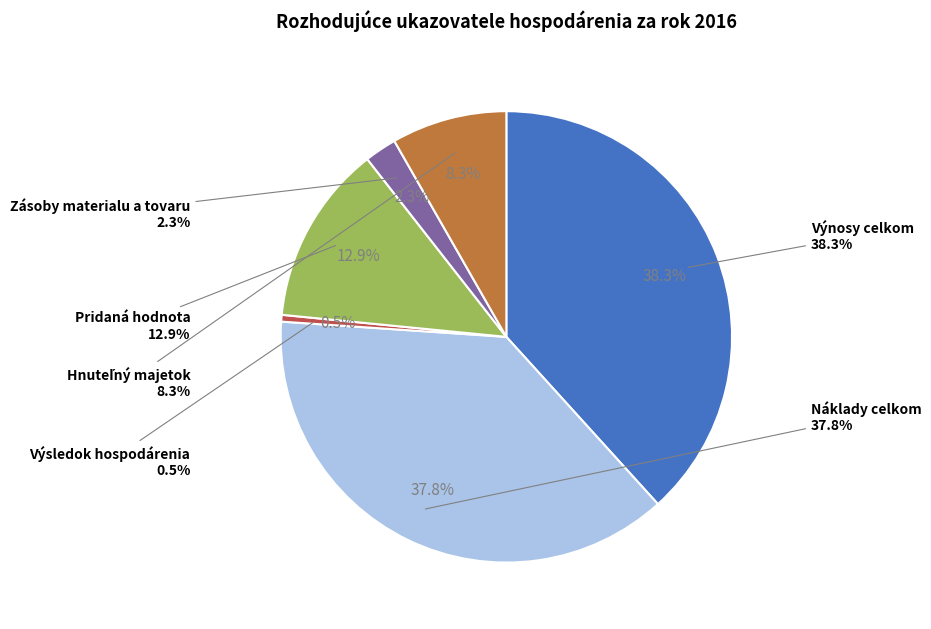

What is the largest slice in the pie chart?

Výnosy celkom